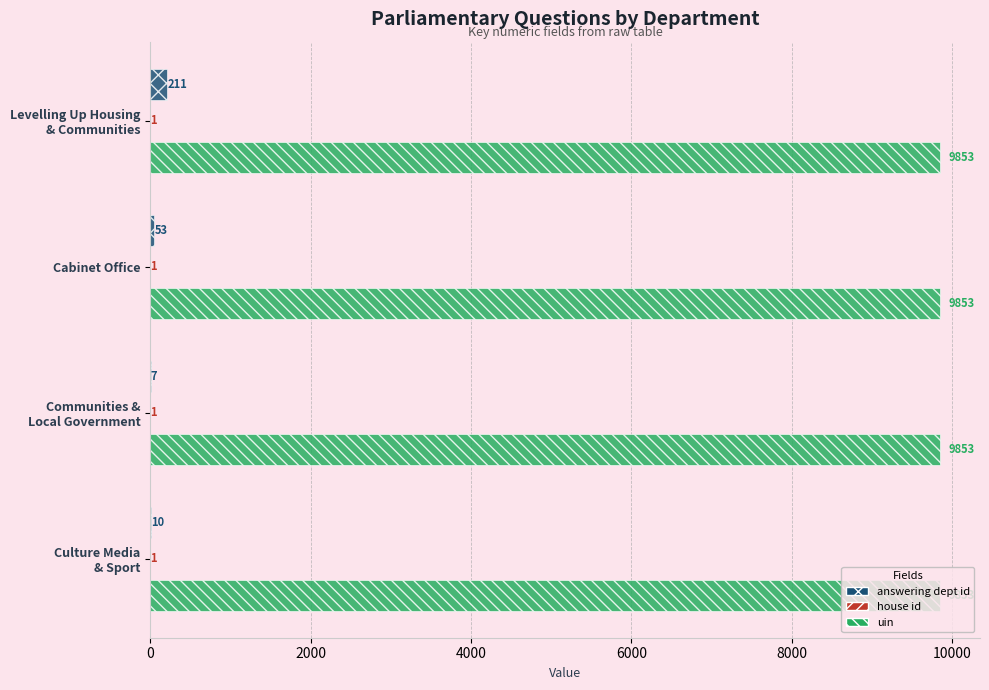

The value of answering dept id at Cabinet Office is 53. True or false?

True